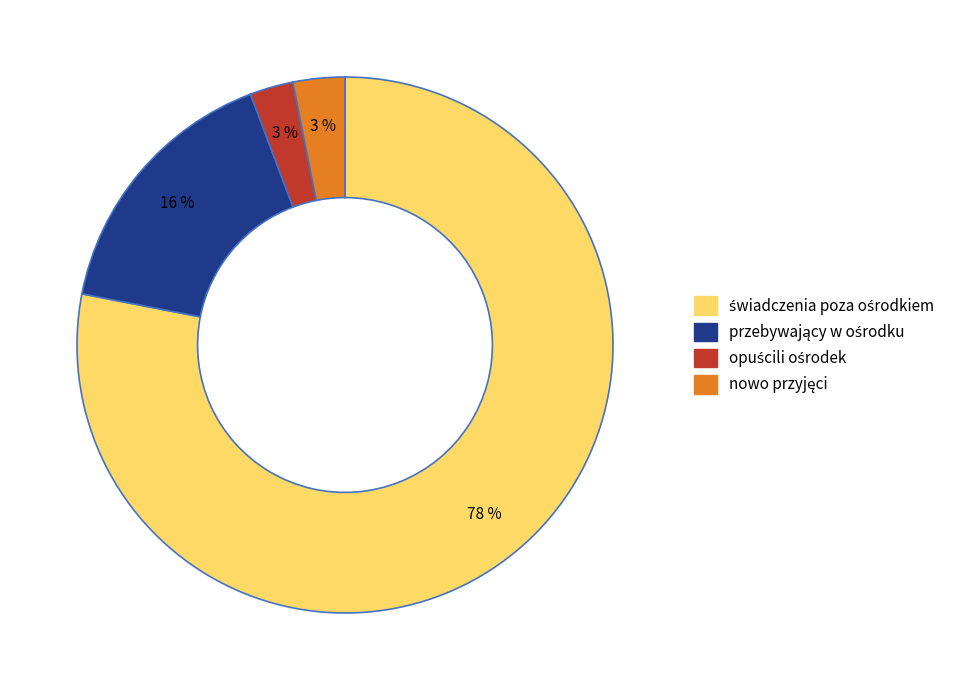

To the nearest percent, what is the difference between the largest and smallest slice percentages?

75%